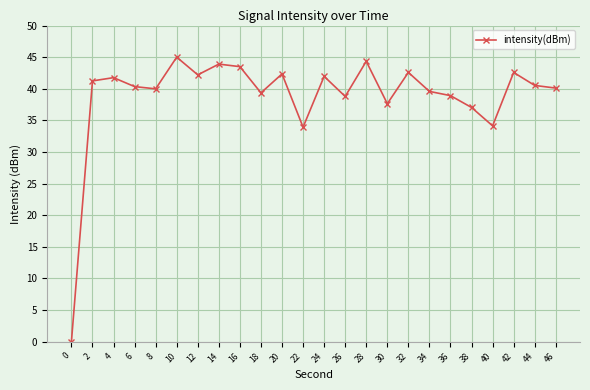

True or false: there are more than 0 points higher than both neighbors.

True